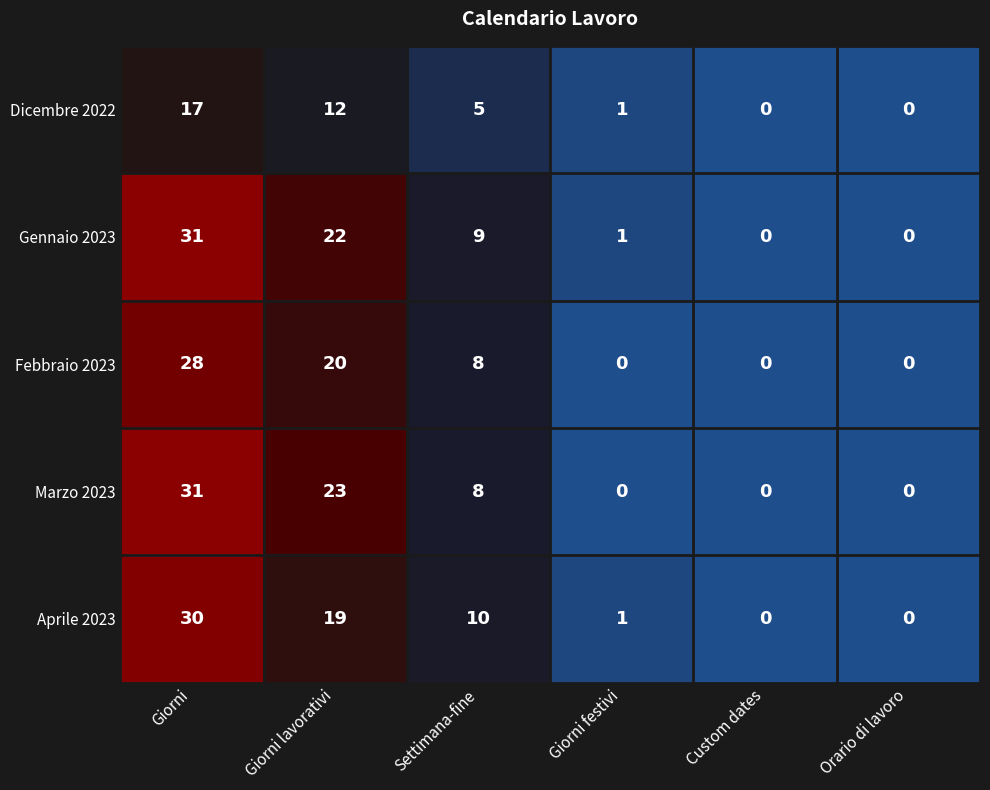

How many categories are shown in the chart?

6